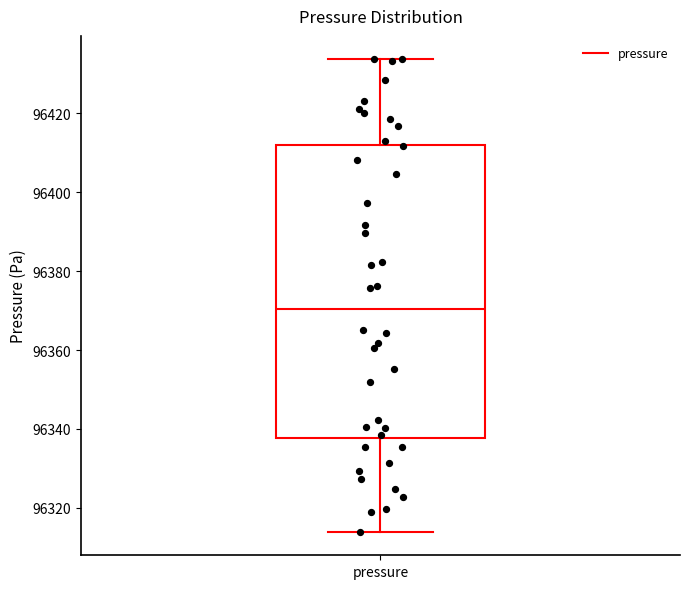

Read this box plot against the y-axis: the position of the median line, the range covered by the box, and the ends of both whiskers. The values are not printed on the chart, so give them approximately, as read against the axis.

median 96370, box 96338 to 96412, whiskers 96314 to 96434